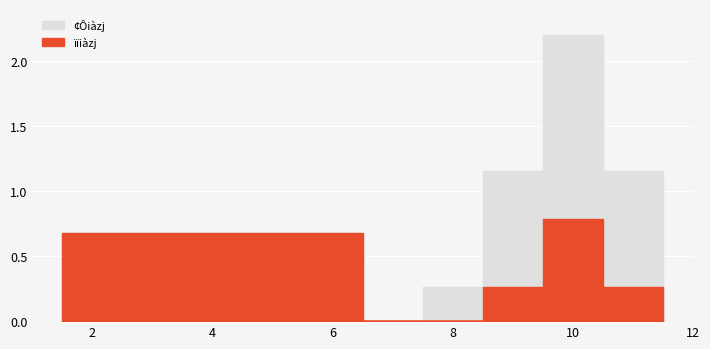

What is the sum of all ¢Ôij values?

6